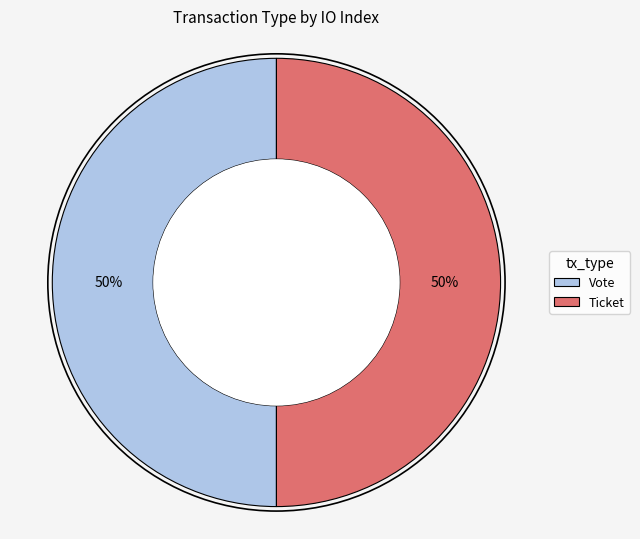

Is the sum of Ticket and Vote greater than half?

Yes